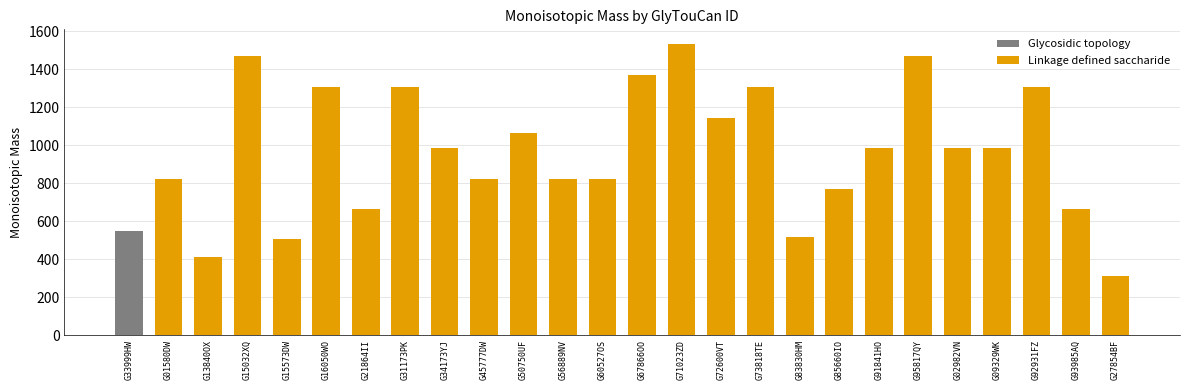

At which label does Linkage defined saccharide reach its peak?

G71023ZD